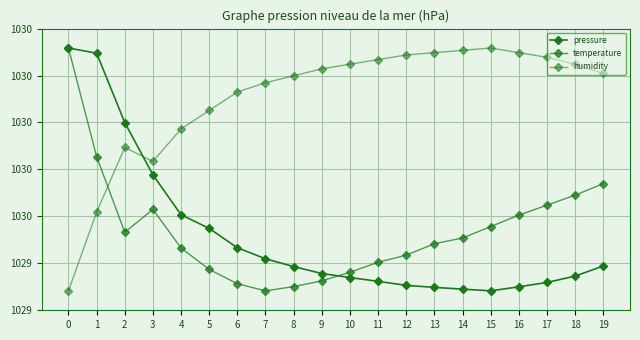

What is the average value of the temperature series?

1029.6